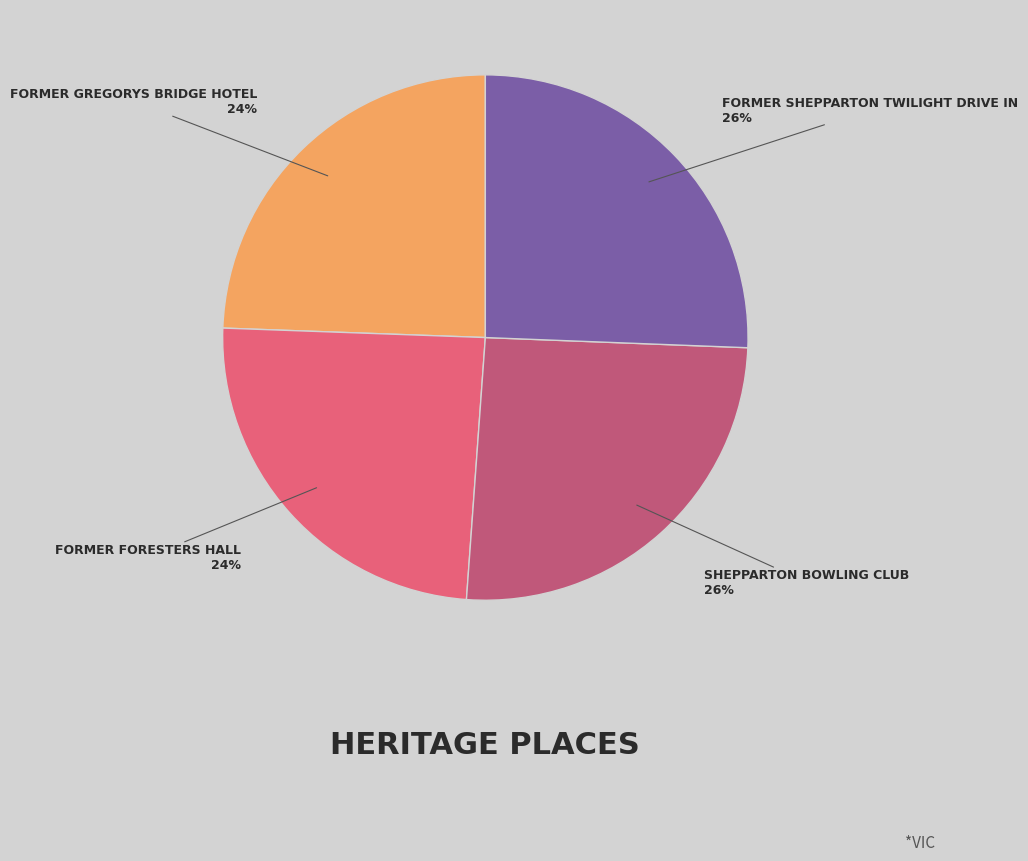

To the nearest percent, what is the average slice percentage?

25%